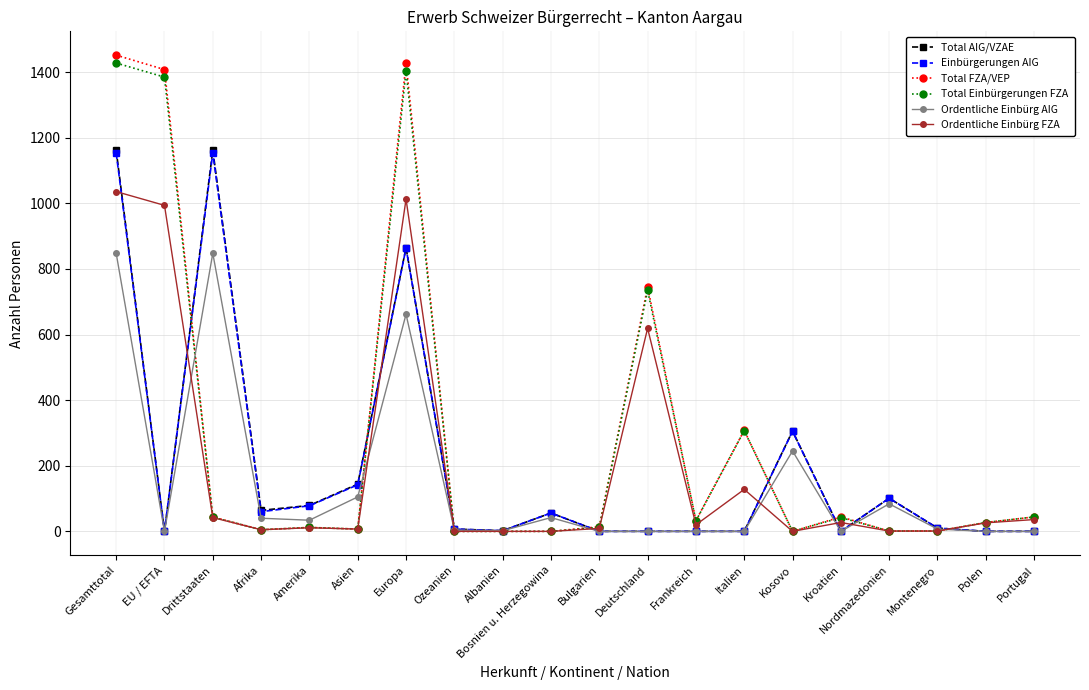

What is the label of the 1st point from the right?

Portugal